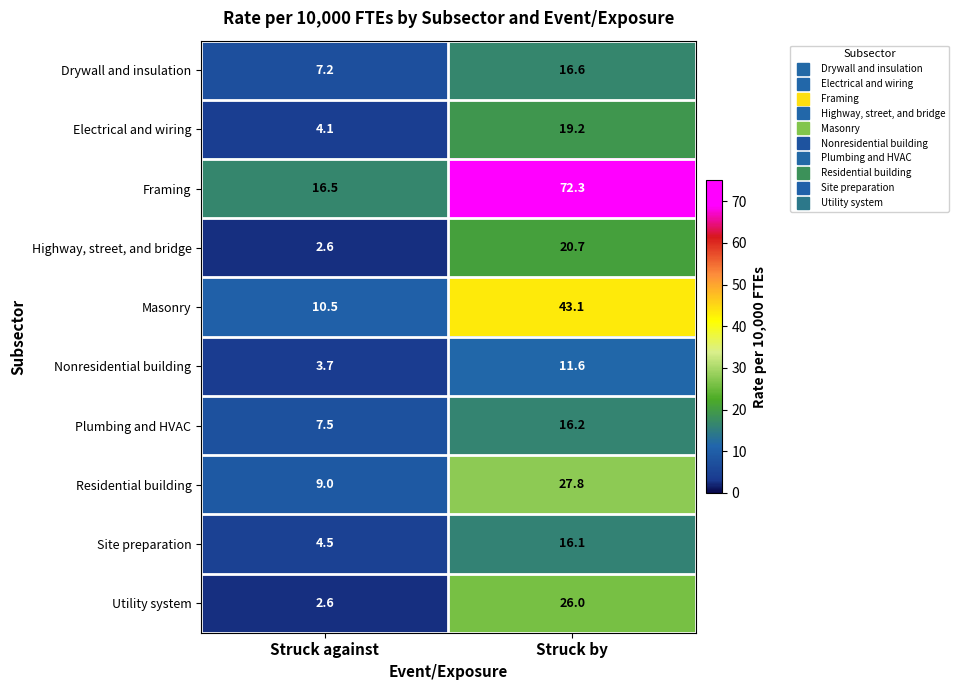

How many categories are shown in the chart?

2